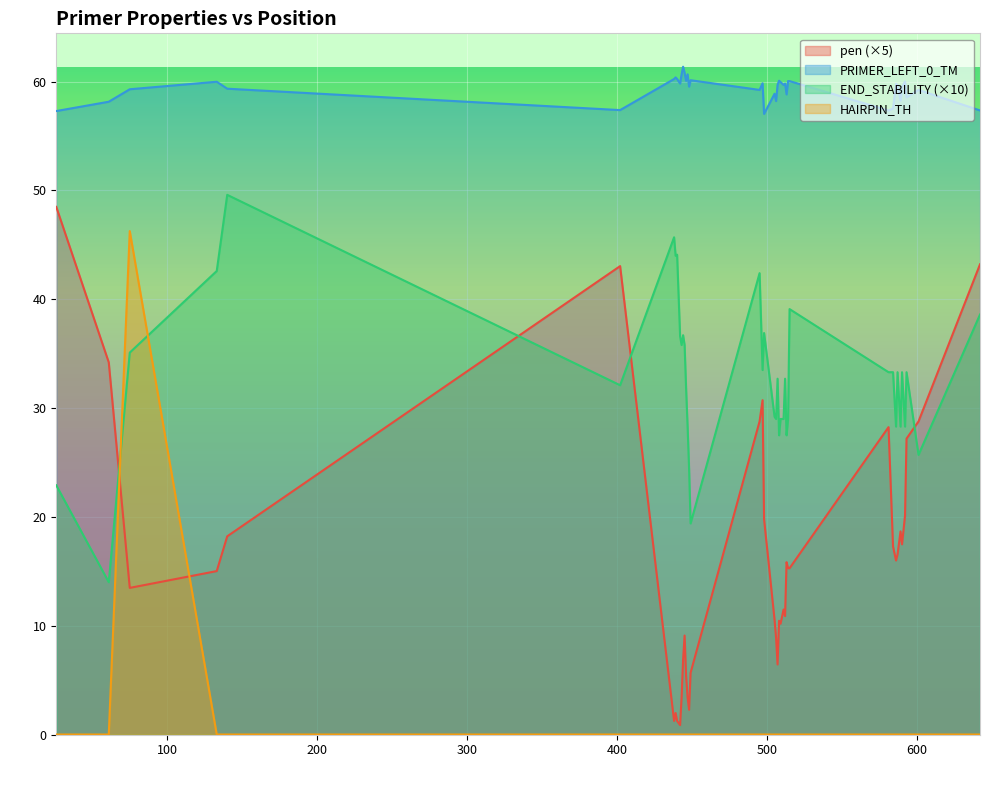

What is the sum of all PRIMER_LEFT_0_TM values?

2374.4